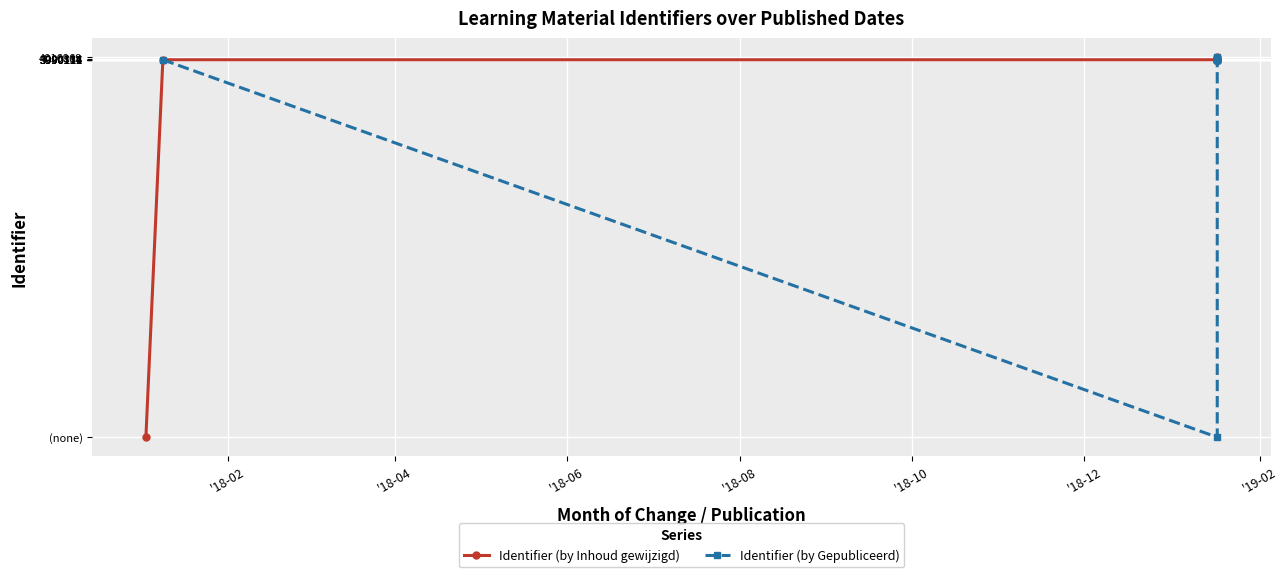

Which series ends up on top after the final intersection of Identifier (by Inhoud gewijzigd) and Identifier (by Gepubliceerd)?

Identifier (by Inhoud gewijzigd)